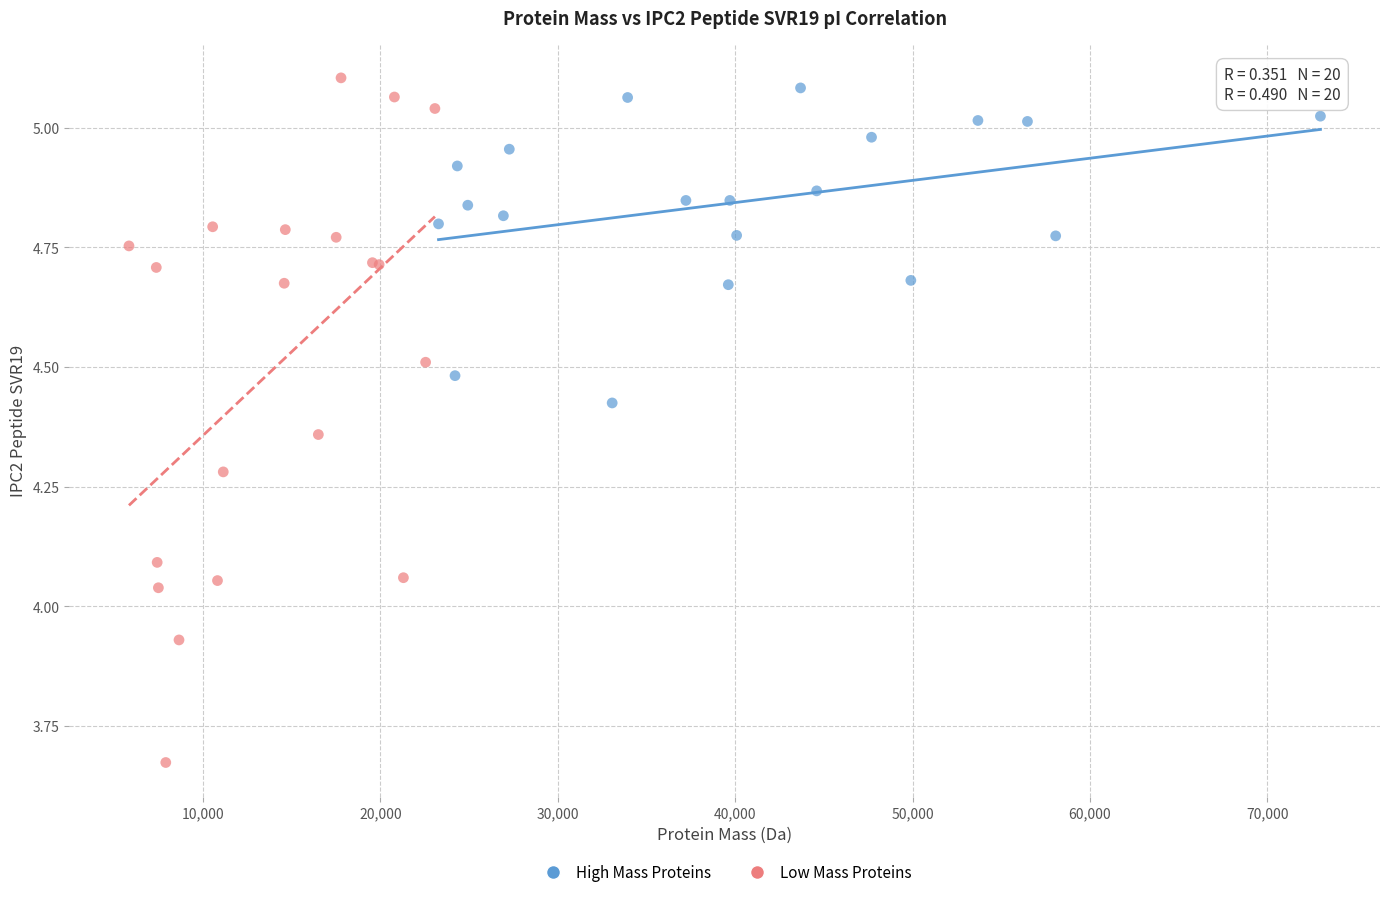

Which series contains the highest Y value?

Low Mass Proteins